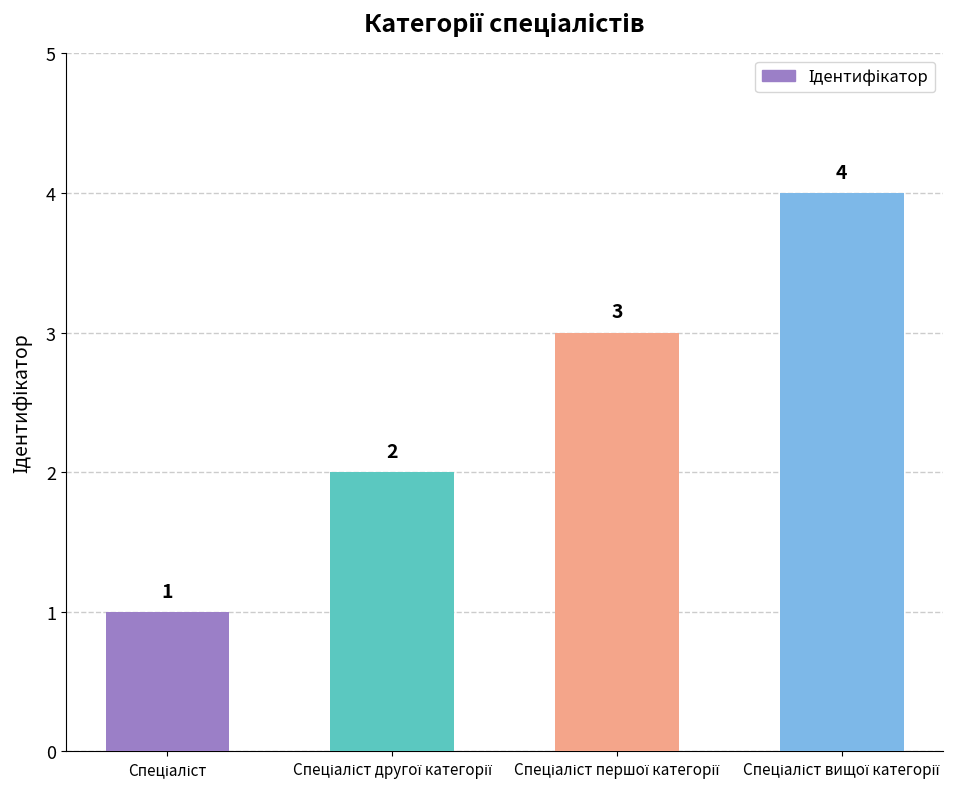

How many values are between 2 and 4?

3